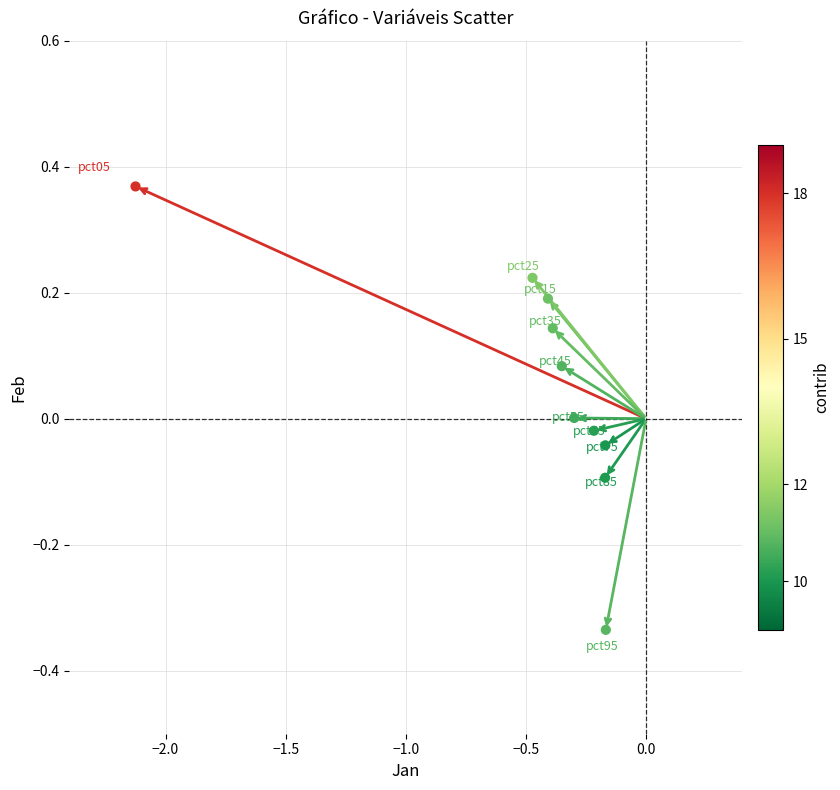

What is the average X value?

-0.5